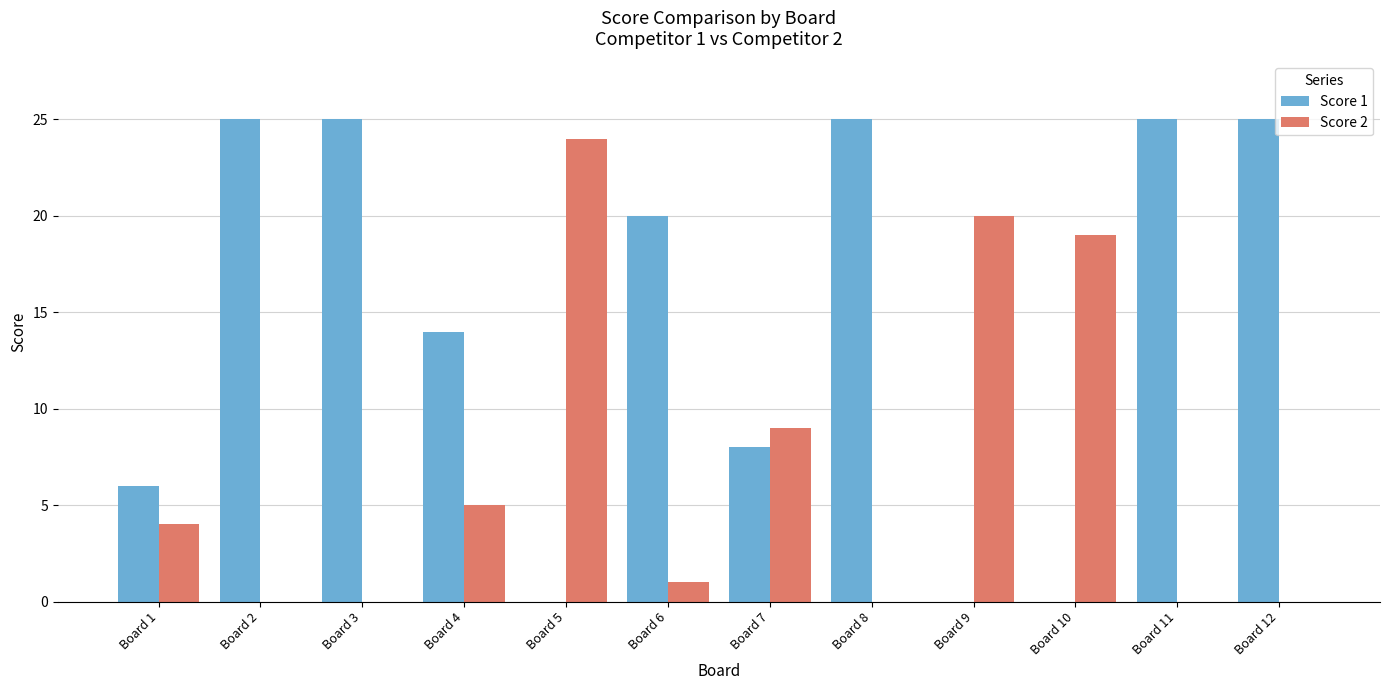

What is the total value across all series at Board 7?

17